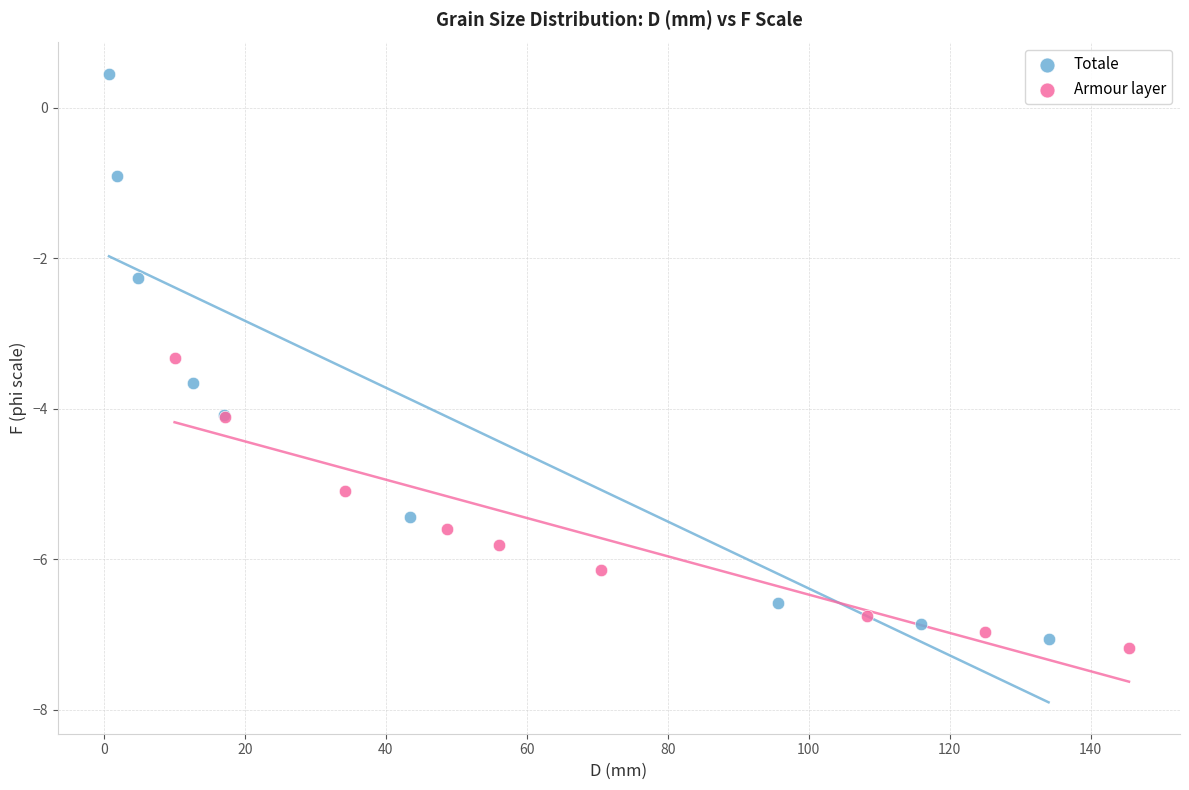

Which series has the largest Y range (max minus min)?

Totale